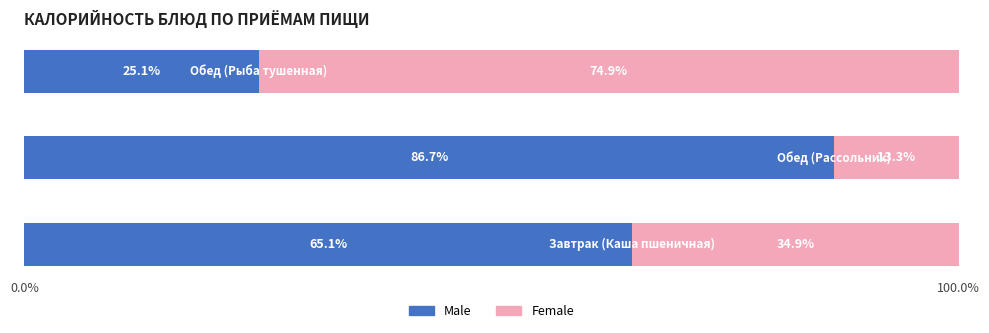

Count the number of categories in the chart.

3